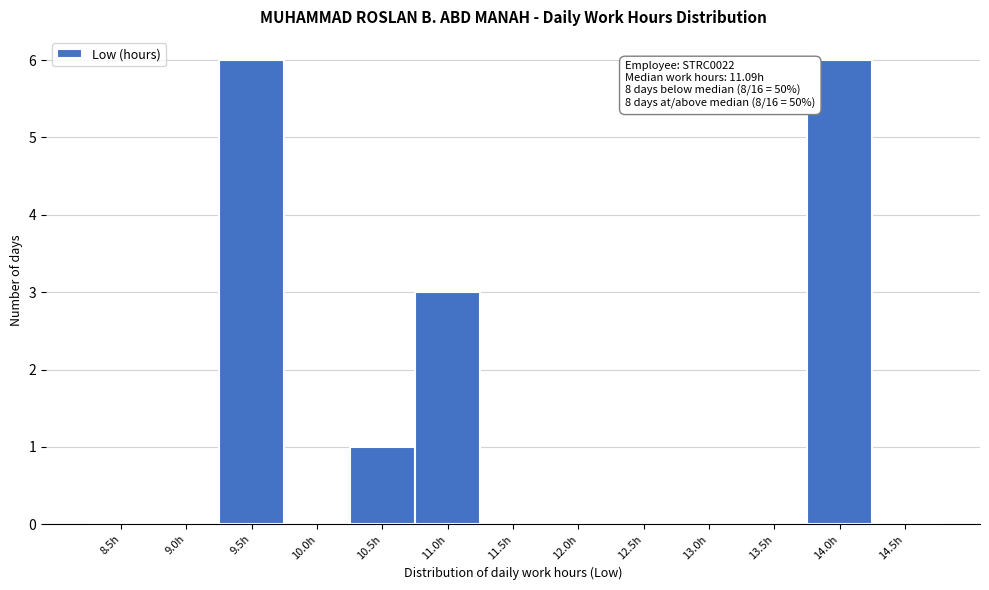

What is the maximum value shown in the chart?

6